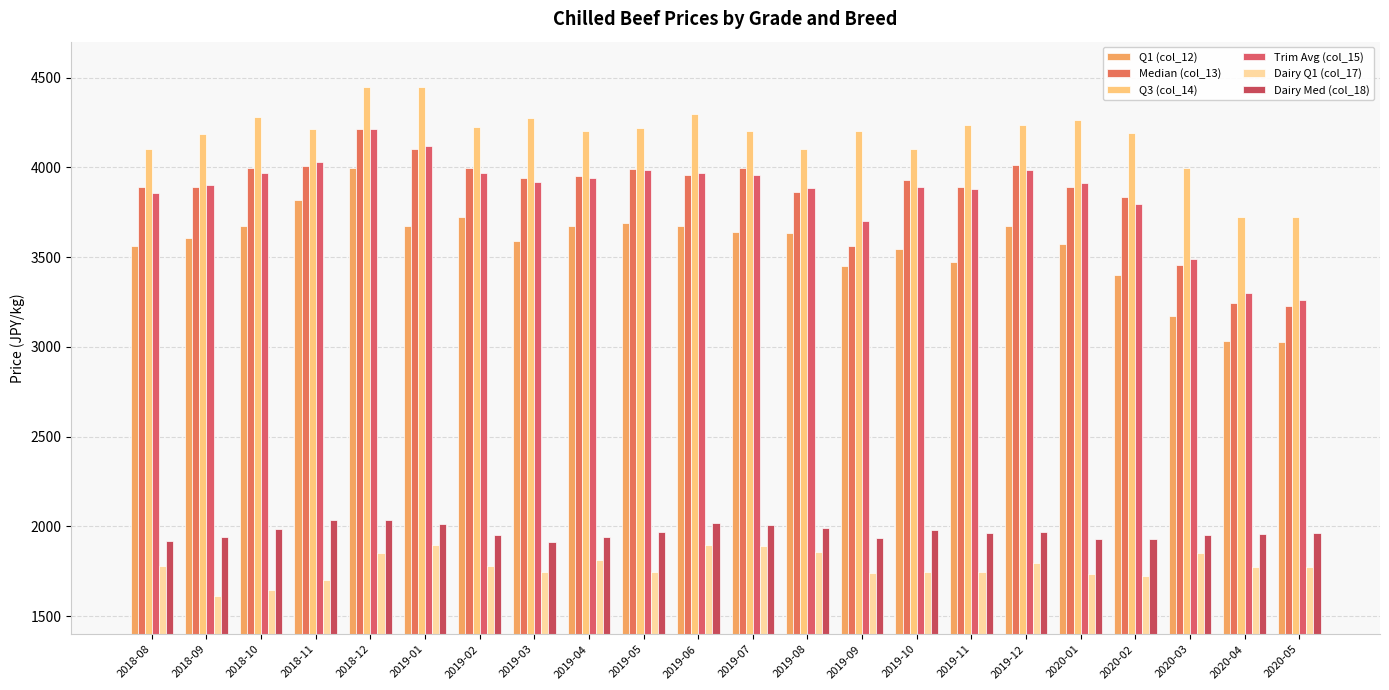

What are all the series names shown in the legend?

Q1 (col_12), Median (col_13), Q3 (col_14), Trim Avg (col_15), Dairy Q1 (col_17), Dairy Med (col_18)